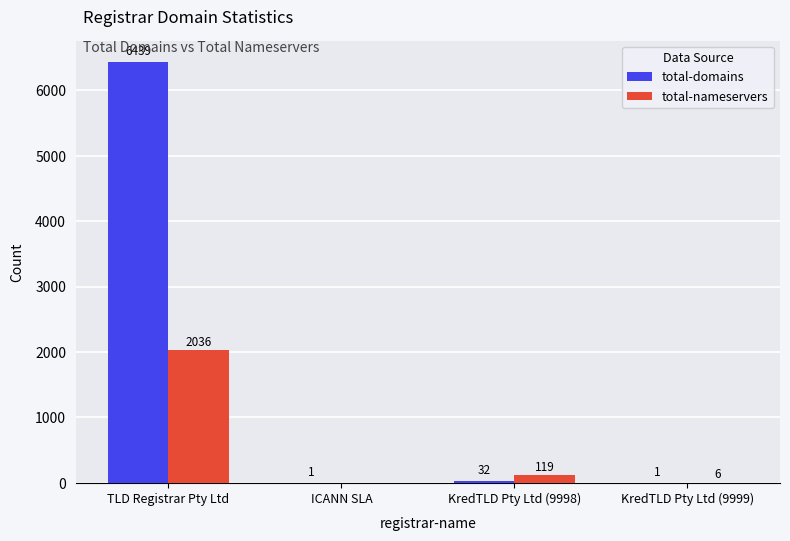

Between ICANN SLA and KredTLD Pty Ltd (9999), which series saw the biggest shift?

total-nameservers